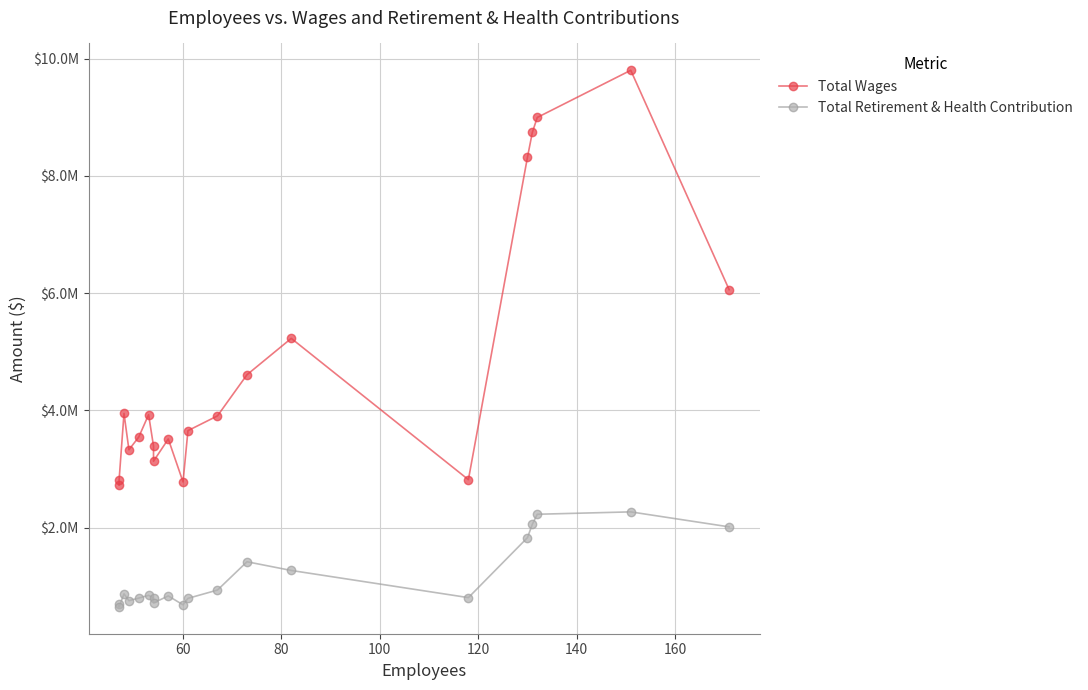

How many series are shown in this chart?

2